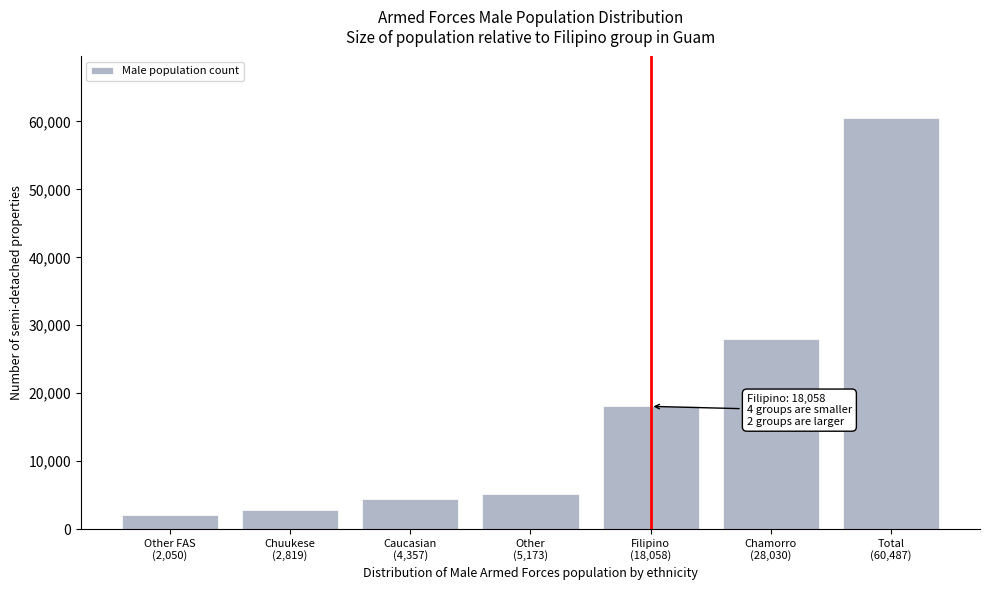

Reading left to right, transcribe all the data shown in this chart.

2050	2819	4357	5173	18058	28030	60487